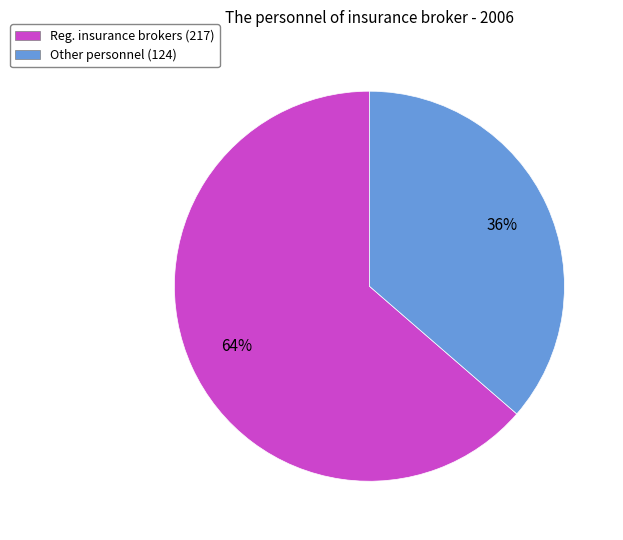

To the nearest percent, what portion does Other personnel (124) represent?

36%